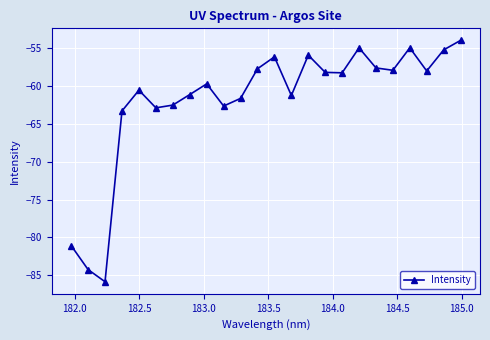

What is the average value?

-61.9